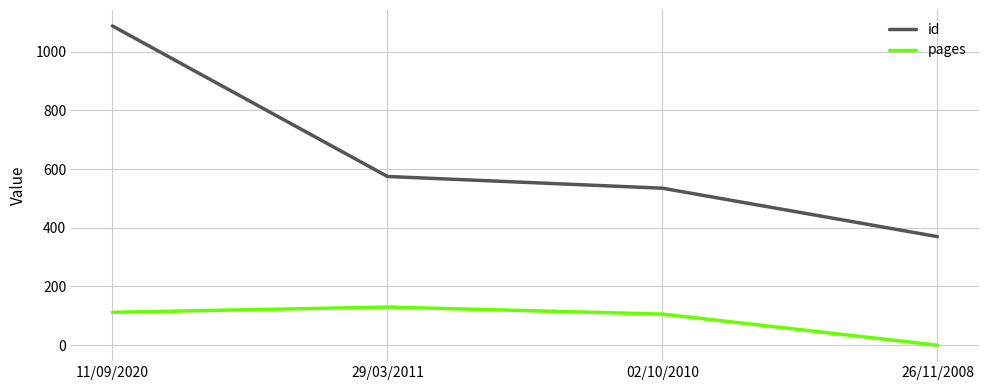

Which series has the largest total across all categories?

id